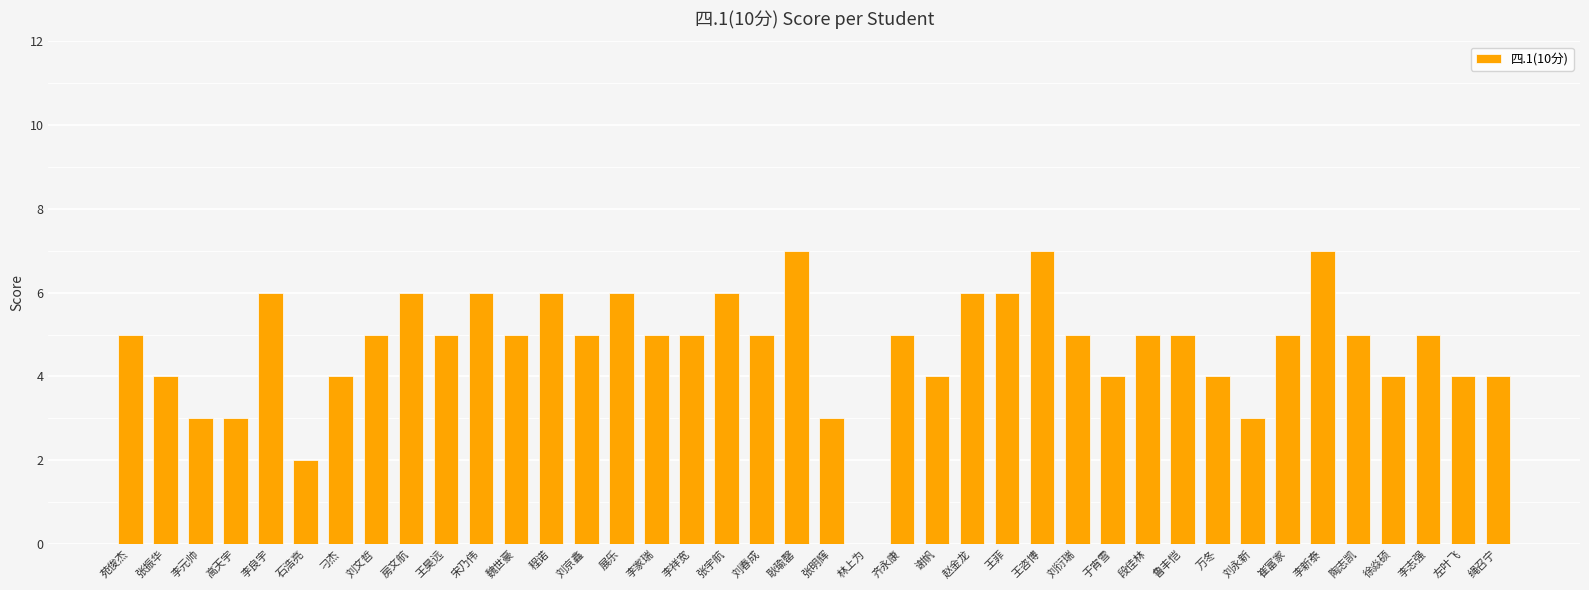

Does the chart contain stacked bars?

No